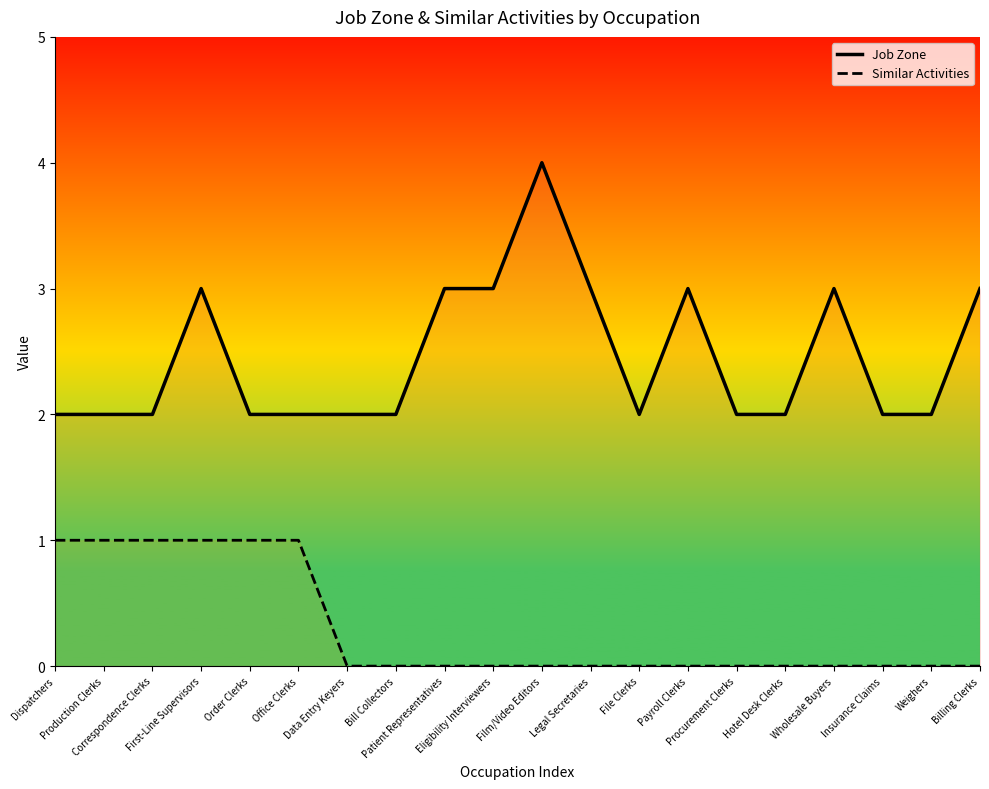

Rank the categories by Similar Activities value from highest to lowest.

Dispatchers, Production Clerks, Correspondence Clerks, First-Line Supervisors, Order Clerks, Office Clerks, Data Entry Keyers, Bill Collectors, Patient Representatives, Eligibility Interviewers, Film/Video Editors, Legal Secretaries, File Clerks, Payroll Clerks, Procurement Clerks, Hotel Desk Clerks, Wholesale Buyers, Insurance Claims, Weighers, Billing Clerks